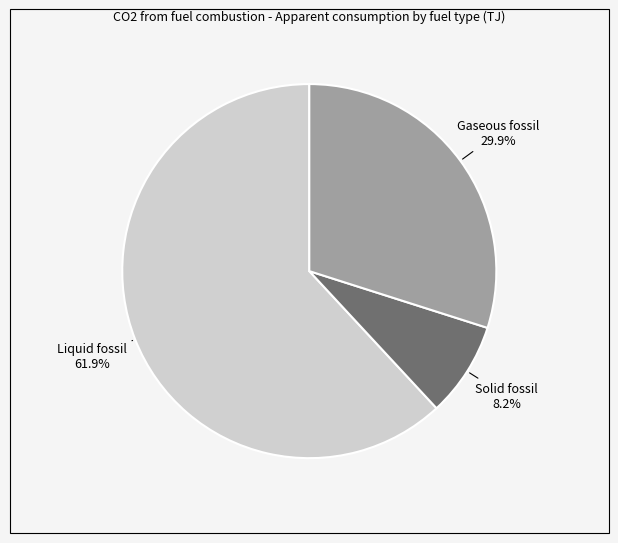

Does any single category account for the majority?

Yes